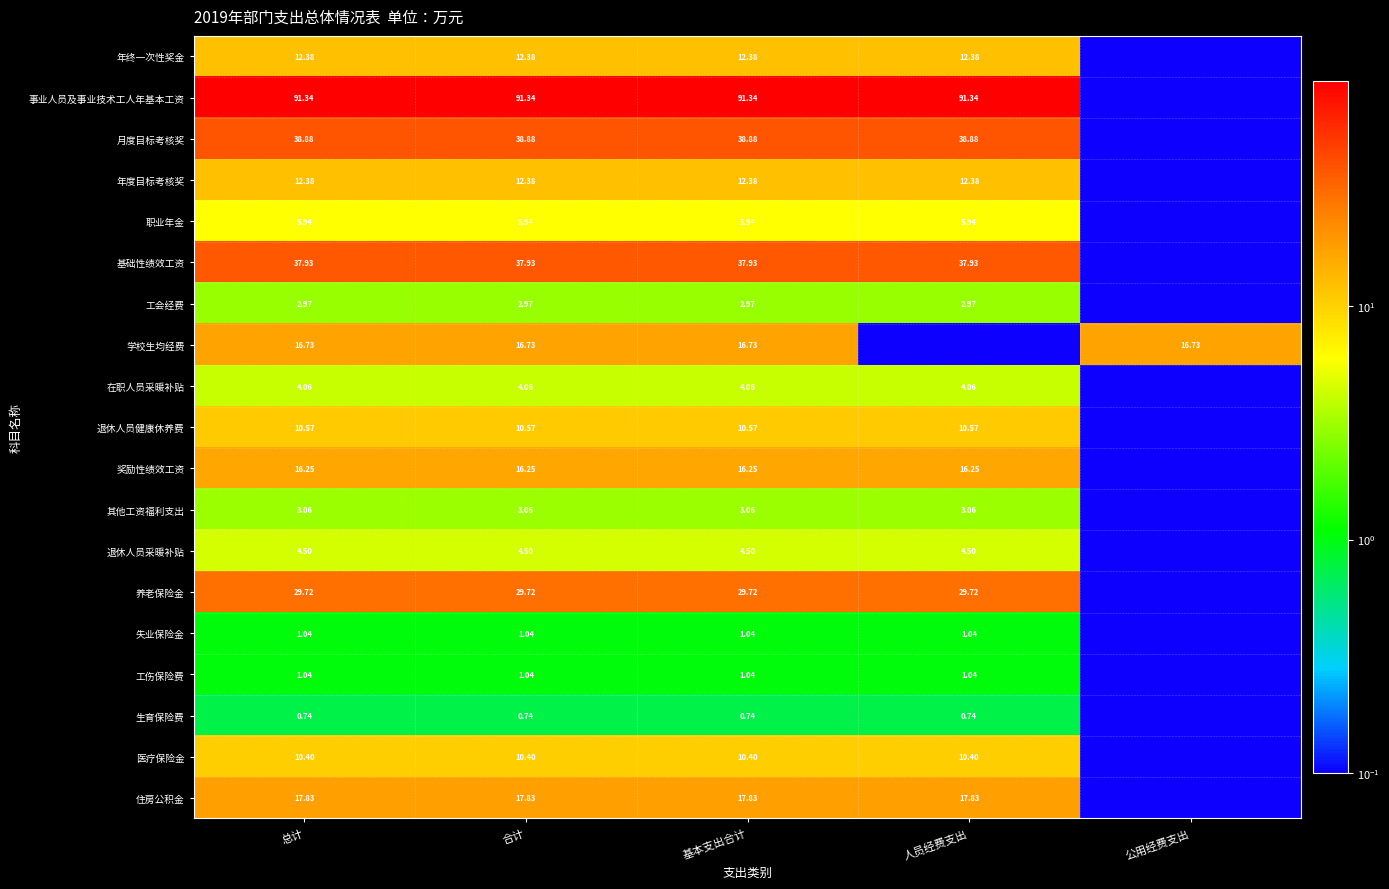

At which category is the sum across all series the highest?

总计